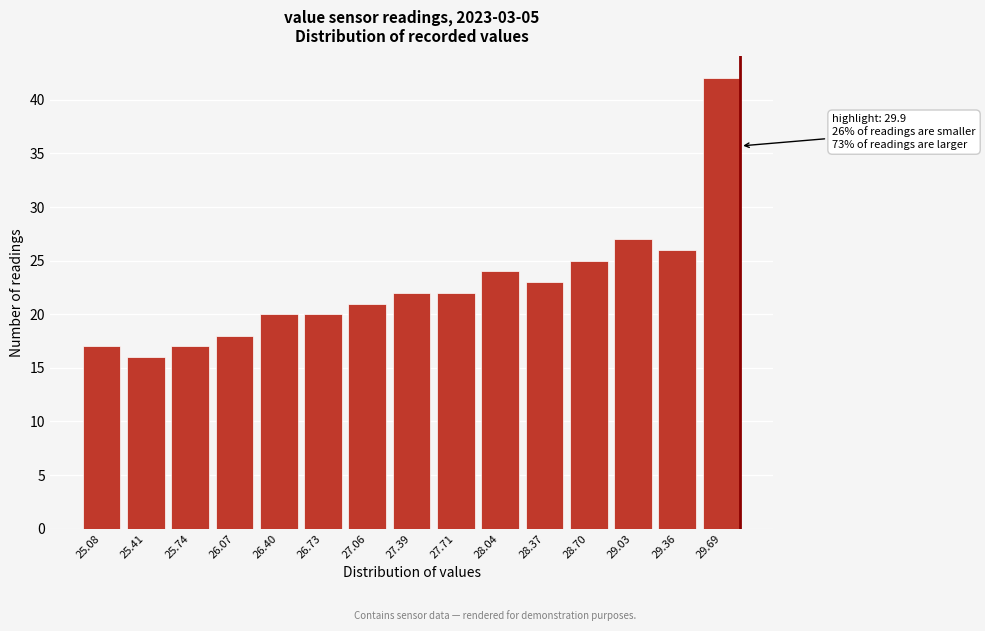

Reading left to right, what are all the values shown in this chart?

25.08=17	25.41=16	25.74=17	26.07=18	26.40=20	26.73=20	27.06=21	27.39=22	27.71=22	28.04=24	28.37=23	28.70=25	29.03=27	29.36=26	29.69=42